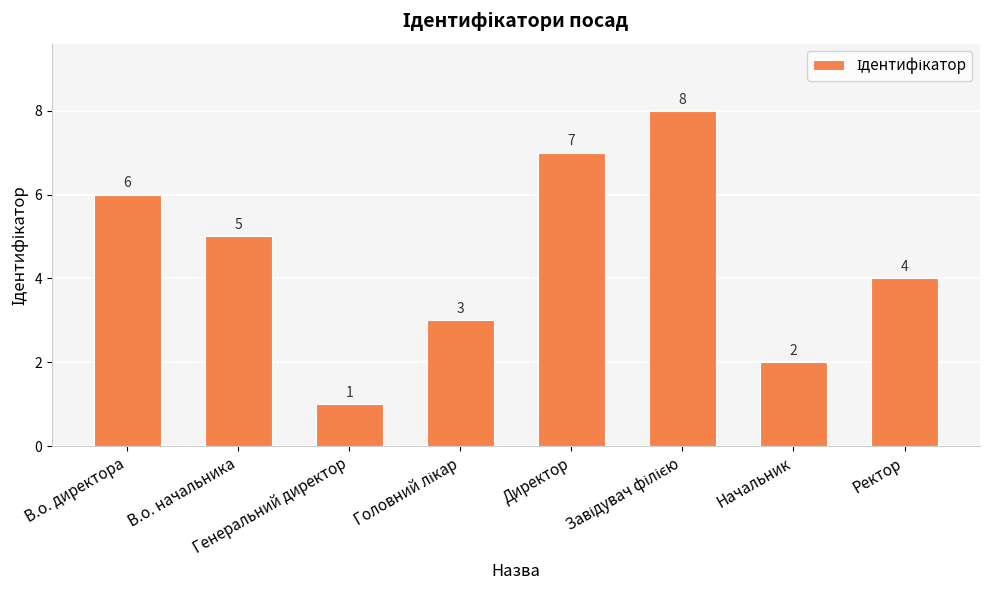

Reading right to left, list all the values displayed in this chart.

4	2	8	7	3	1	5	6